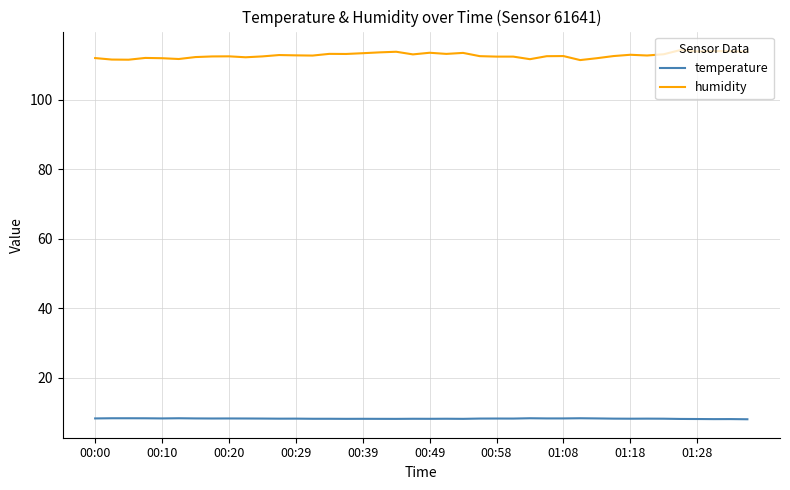

What is the smallest value displayed?

8.0